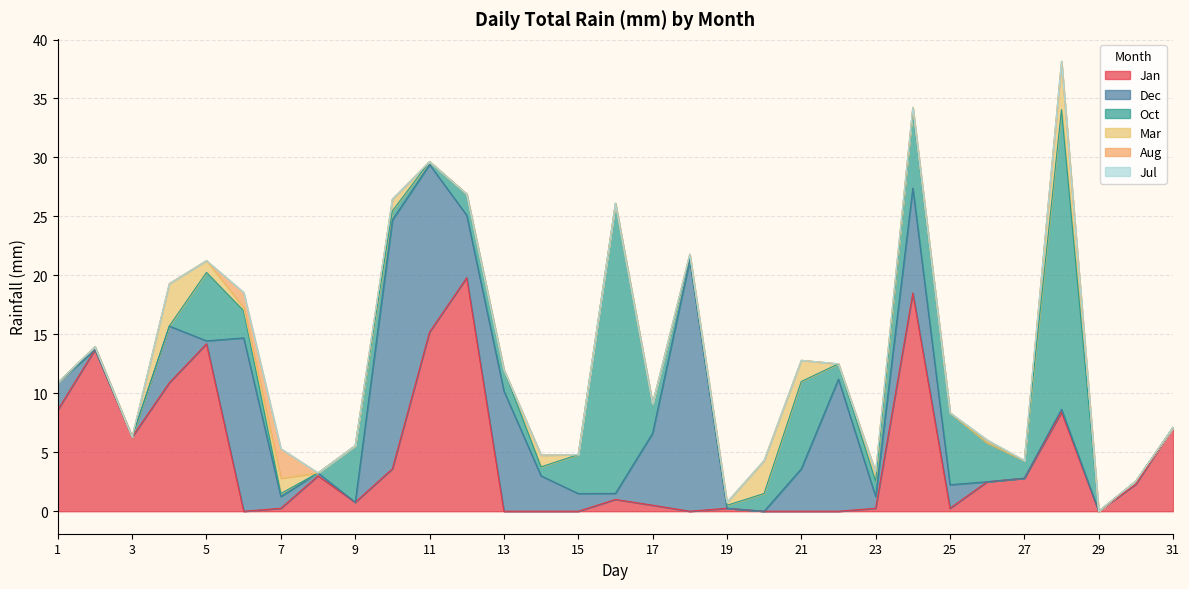

Which has a higher value, 13 or 12?

12